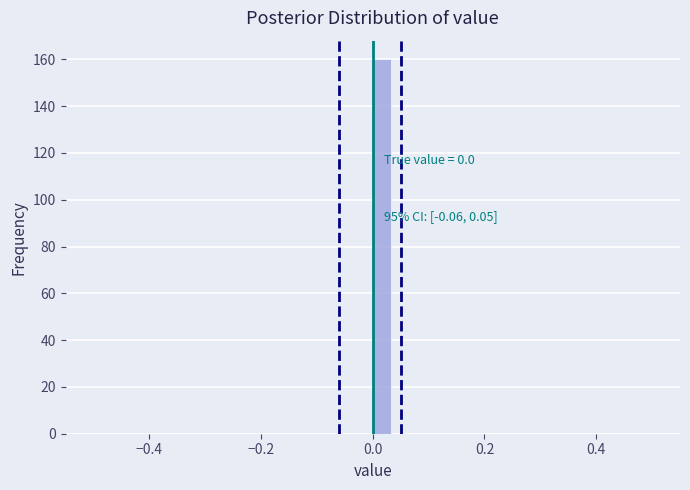

Around what value on the x-axis is the tallest bar? Give the approximate position of its centre, as read against the axis.

0.02